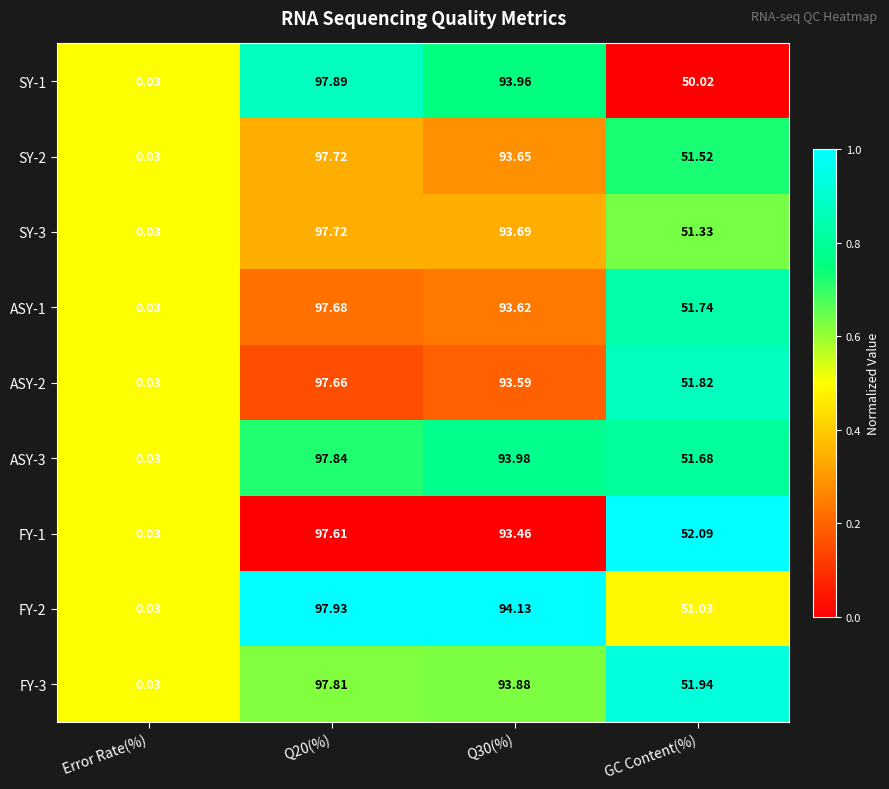

How many categories are shown in the chart?

4